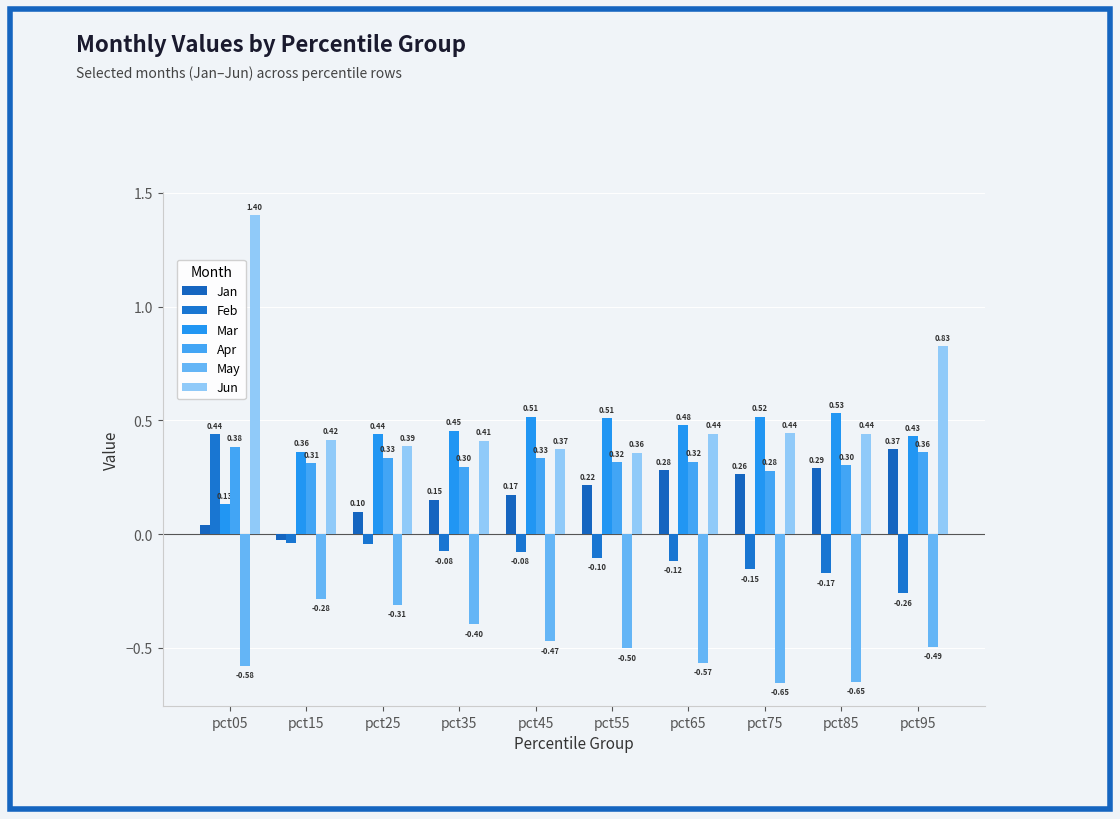

Is the value of May at pct75 greater than the value of Mar at pct25?

No